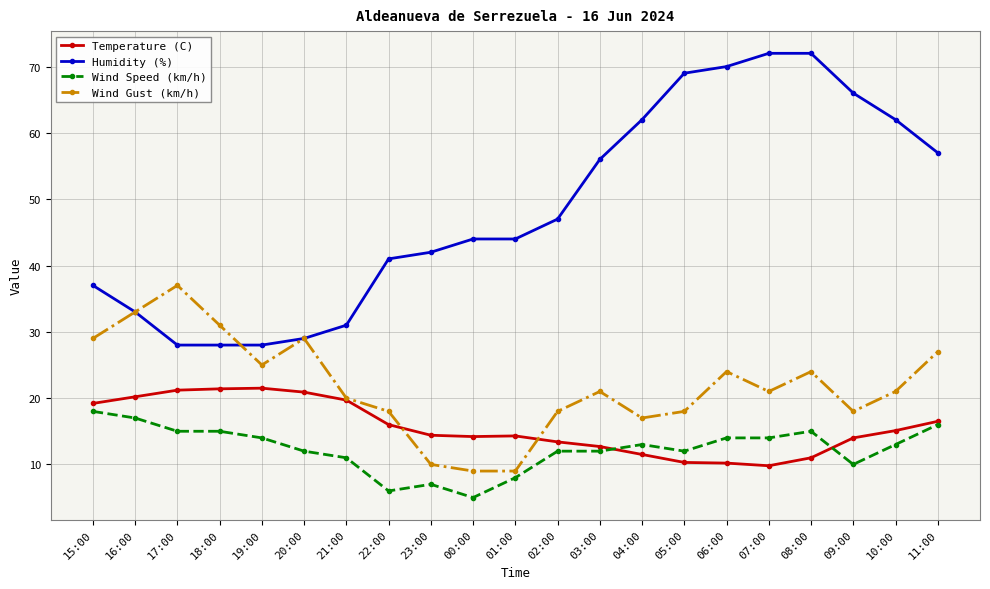

What is the highest value of the Wind Gust (km/h) series?

37.0